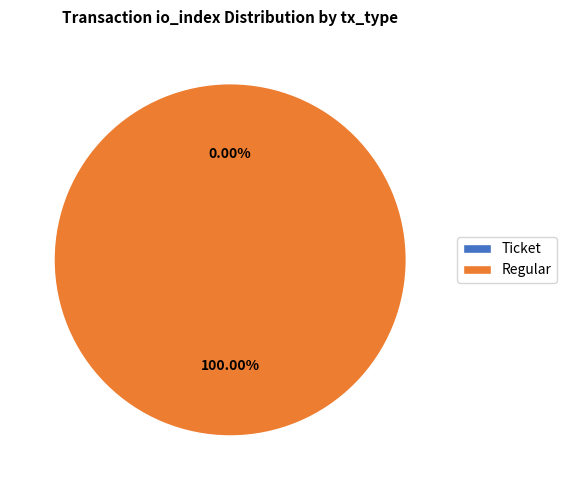

Which has a higher value, Ticket or Regular?

Regular